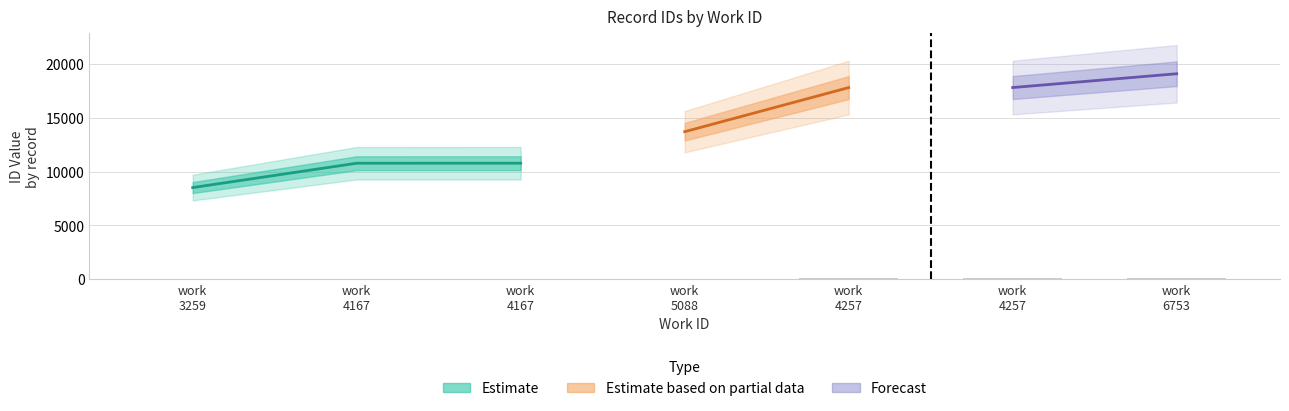

What is the value of the 5th bar from the left?

62.4